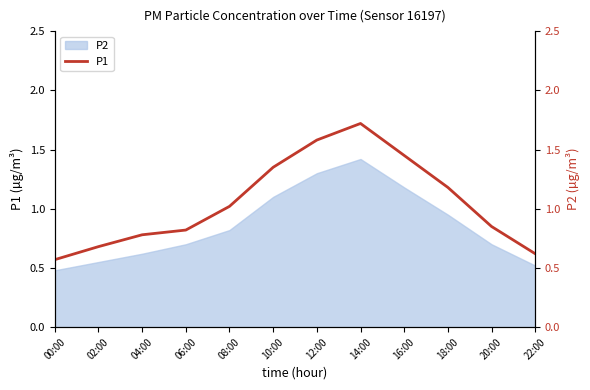

The chart shows a value of 2.3 at 10:00. True or false?

False